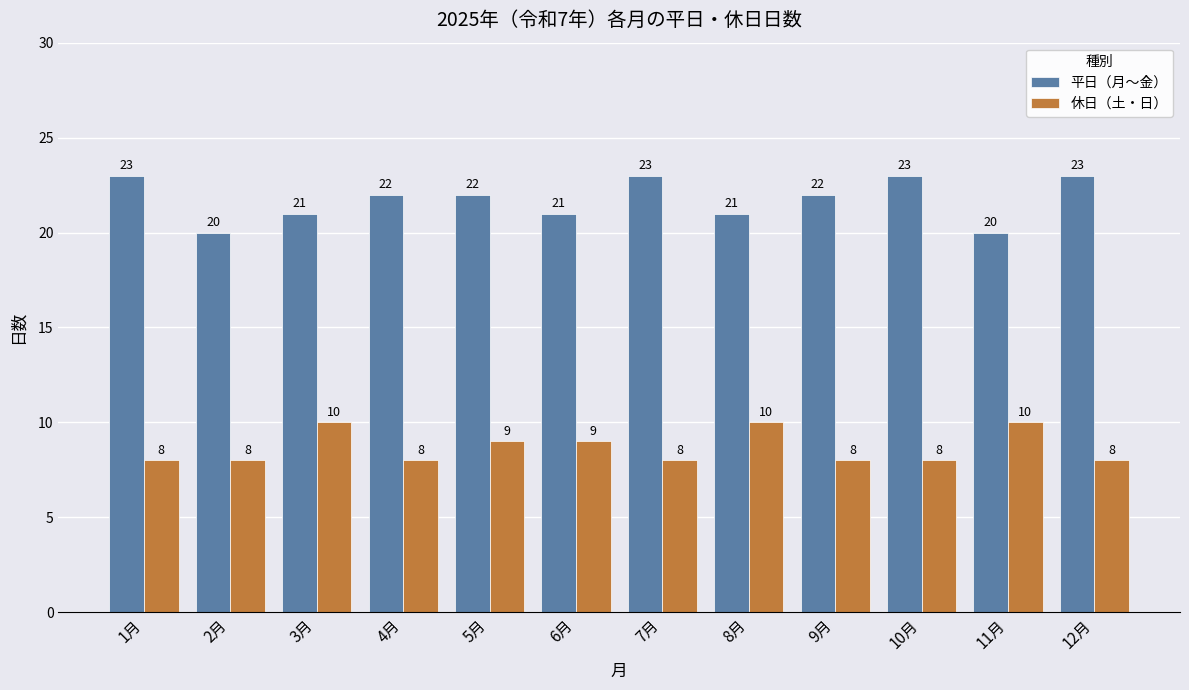

What position from the right is 10月?

3